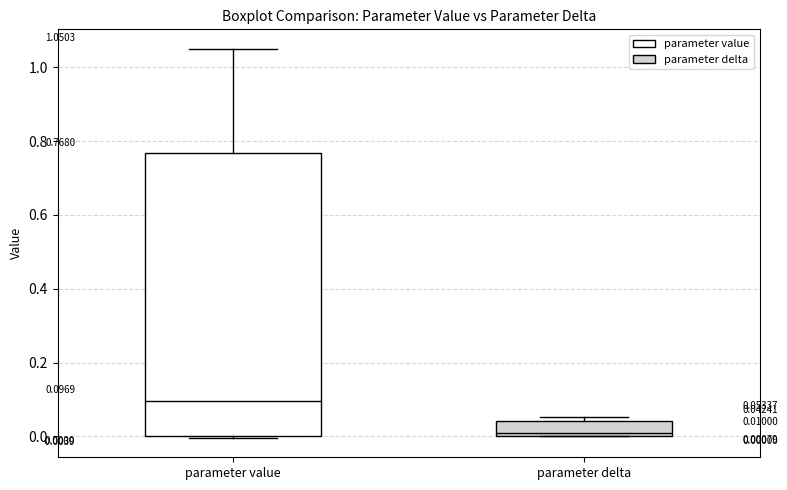

Which box has the lowest median line?

parameter delta